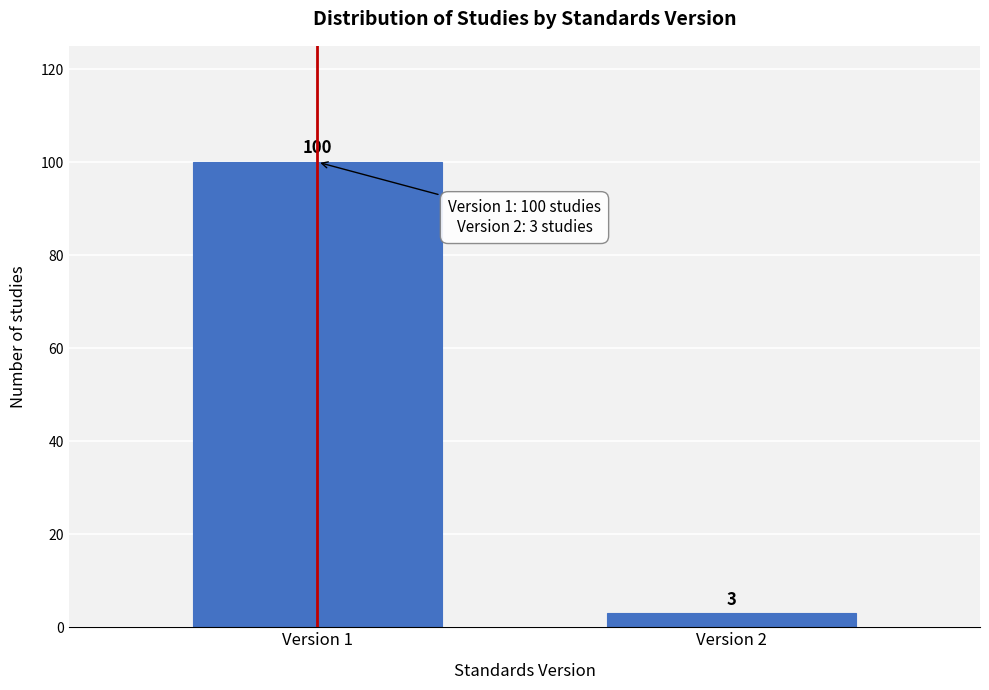

Reading left to right, transcribe all the data shown in this chart.

100	3